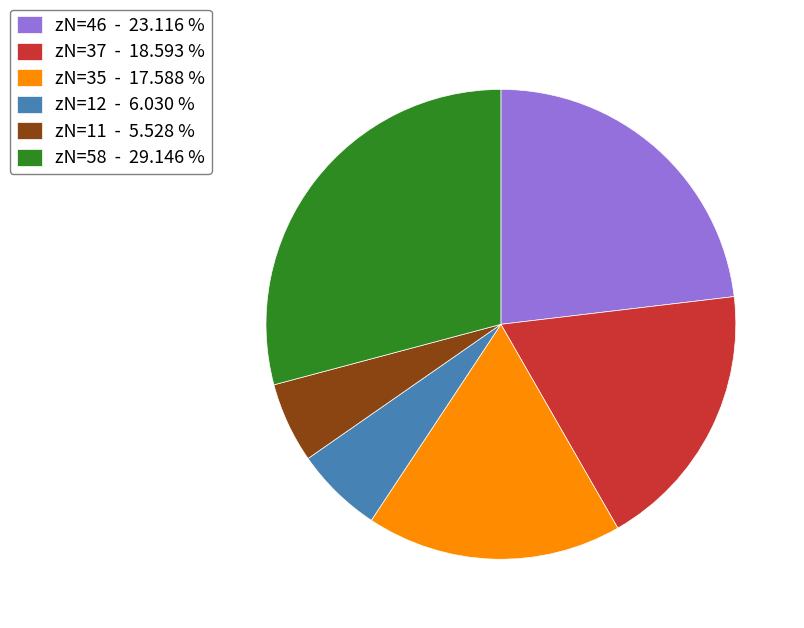

Does any single category account for the majority?

No